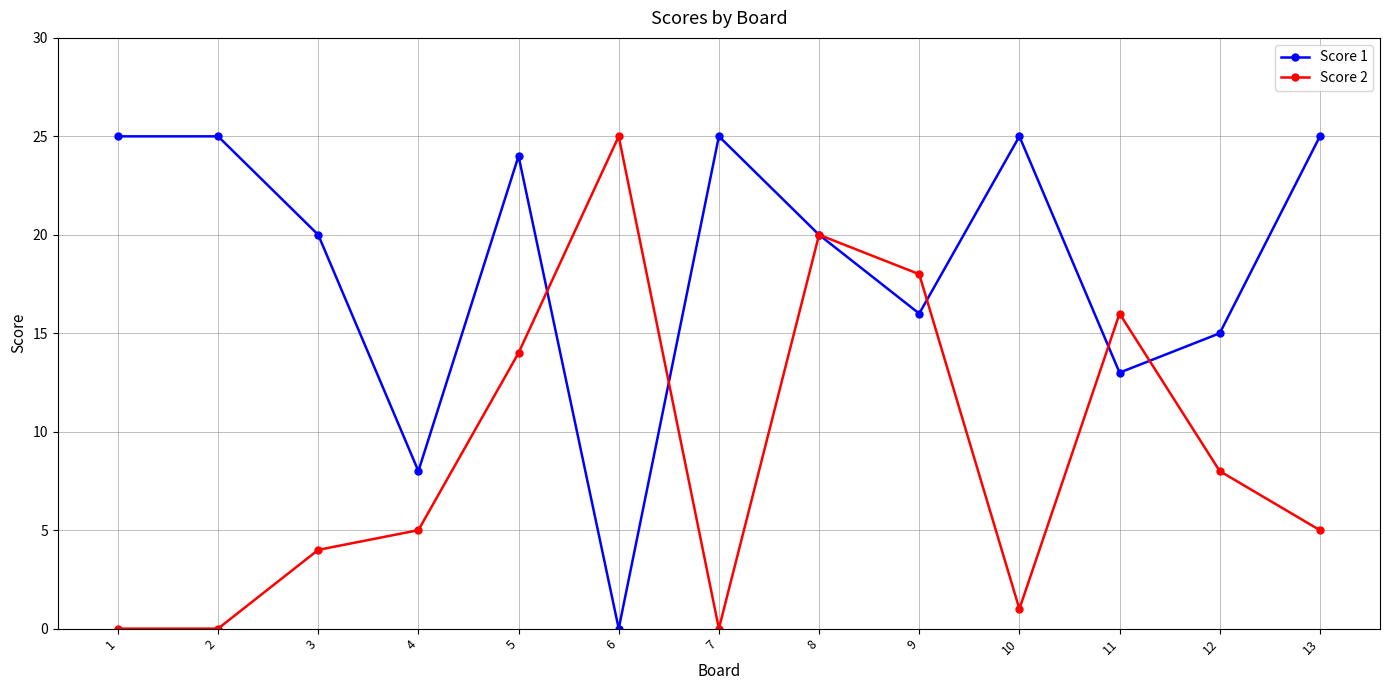

Reading right to left, list all the values displayed in this chart.

Score 1: 13=25	12=15	11=13	10=25	9=16	8=20	7=25	6=0	5=24	4=8	3=20	2=25	1=25
Score 2: 13=5	12=8	11=16	10=1	9=18	8=20	7=0	6=25	5=14	4=5	3=4	2=0	1=0